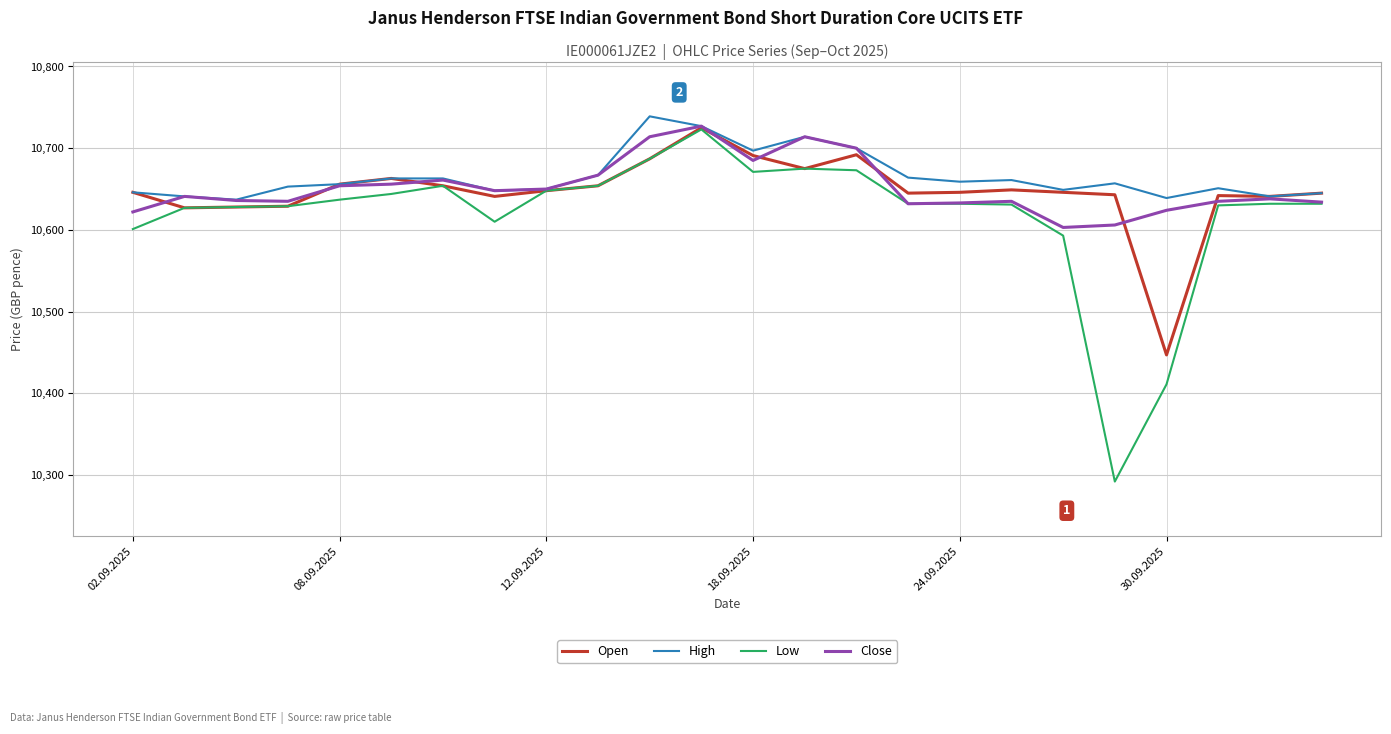

Which series has the widest spread of values?

Low